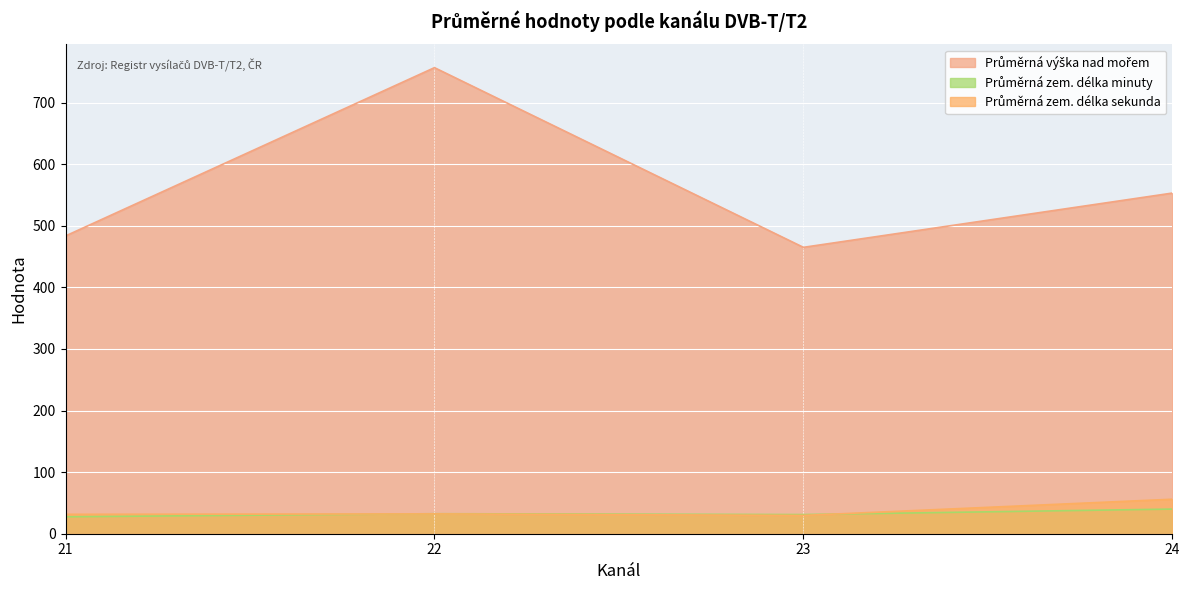

What is the spread (max minus min) of values at 21?

455.9